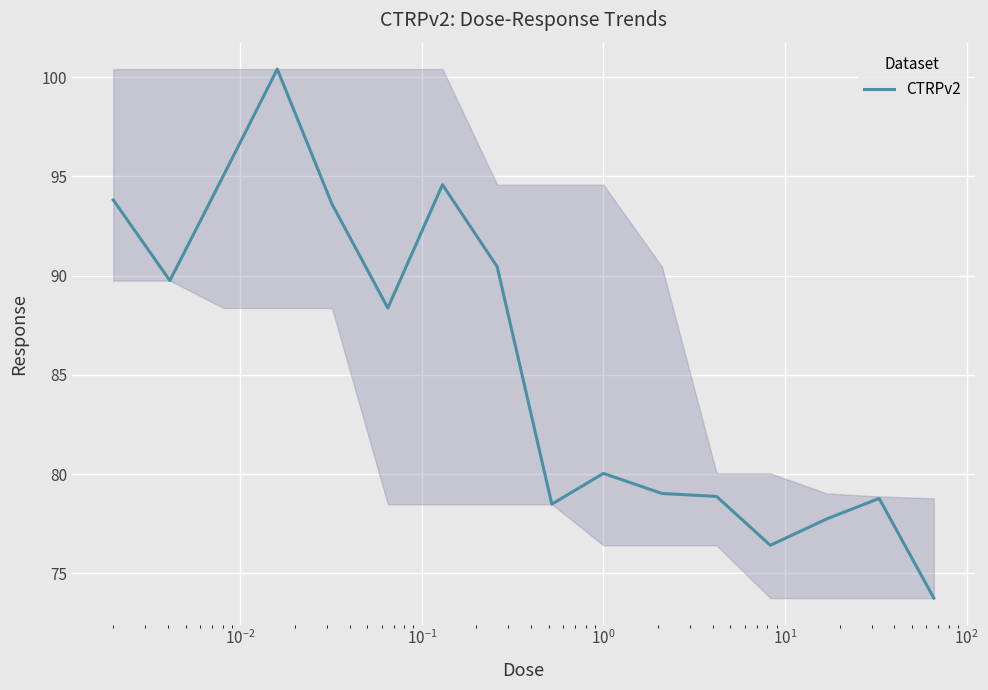

What is the maximum value shown in the chart?

100.4